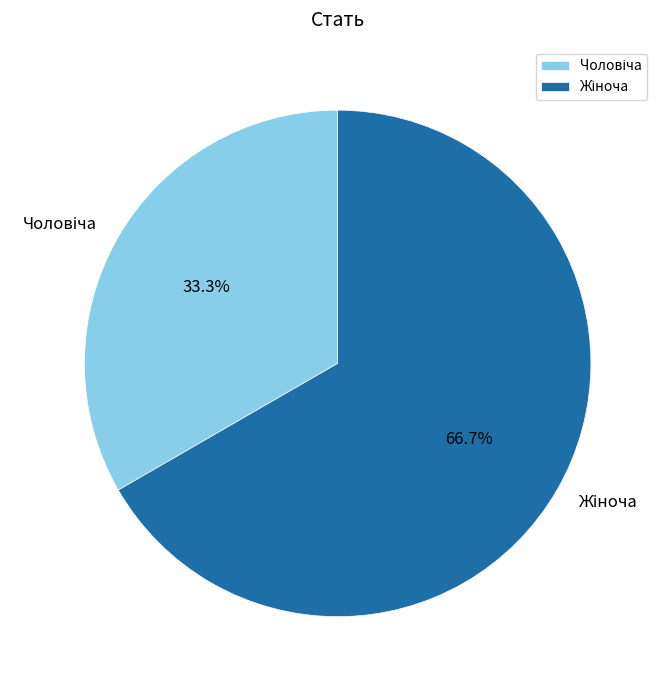

How many slices are in this pie chart?

2